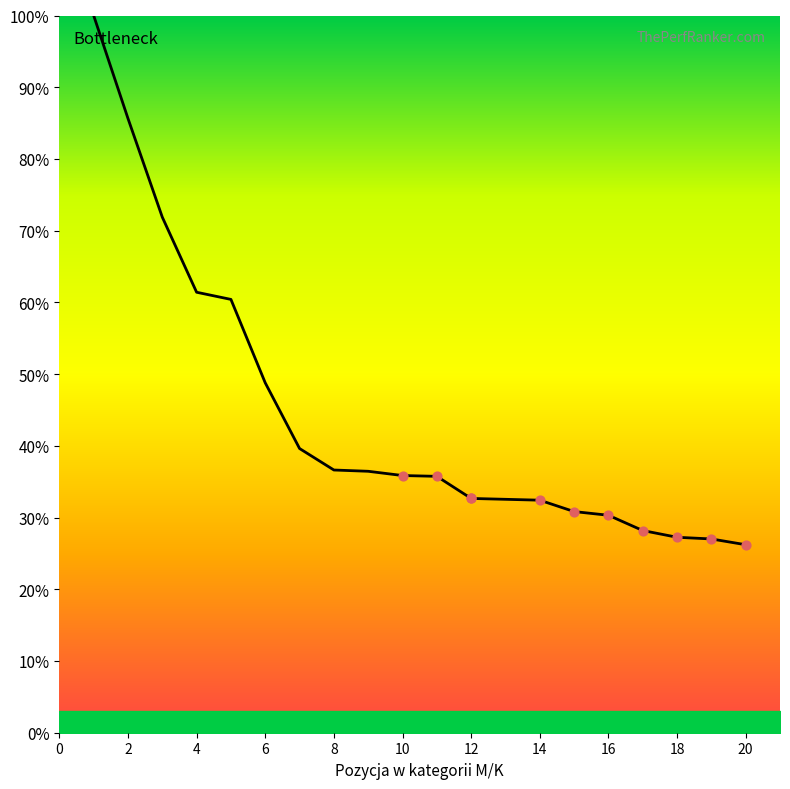

Which has a higher value, 12 or 16?

12